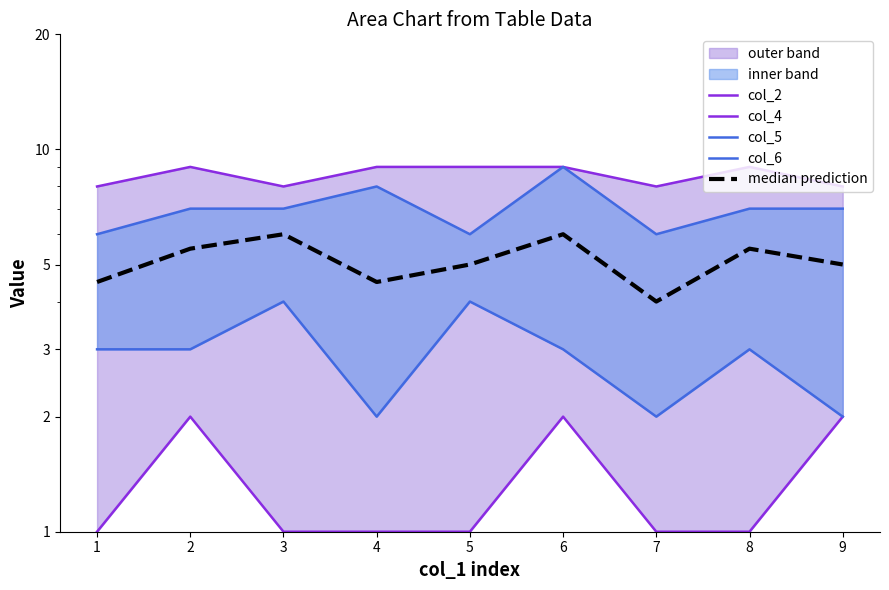

What is the sum of the col_4 values at 8 and 4?

2.0